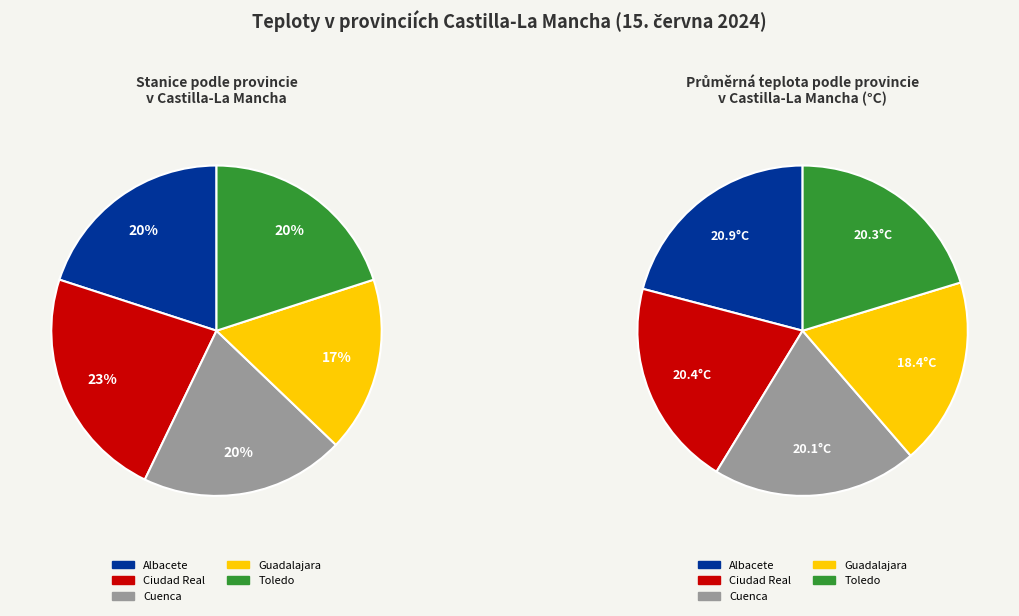

Is there a majority slice in this chart?

No